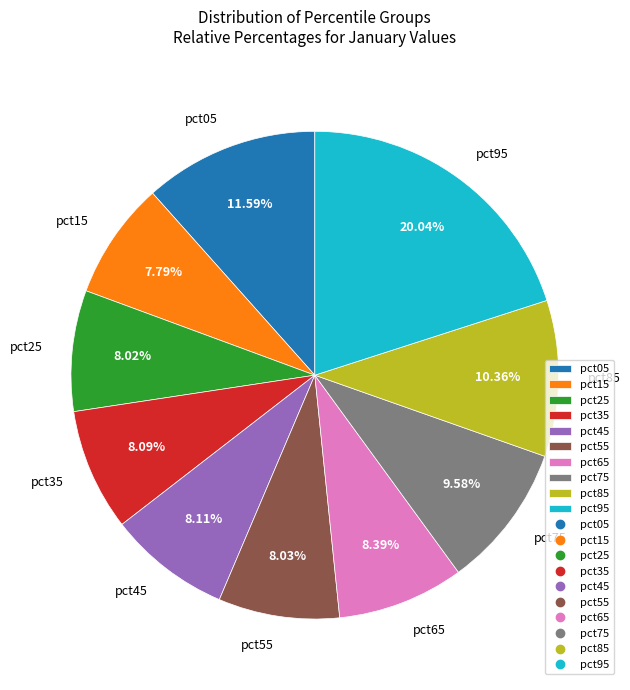

Is there any slice that represents more than half of the pie?

No